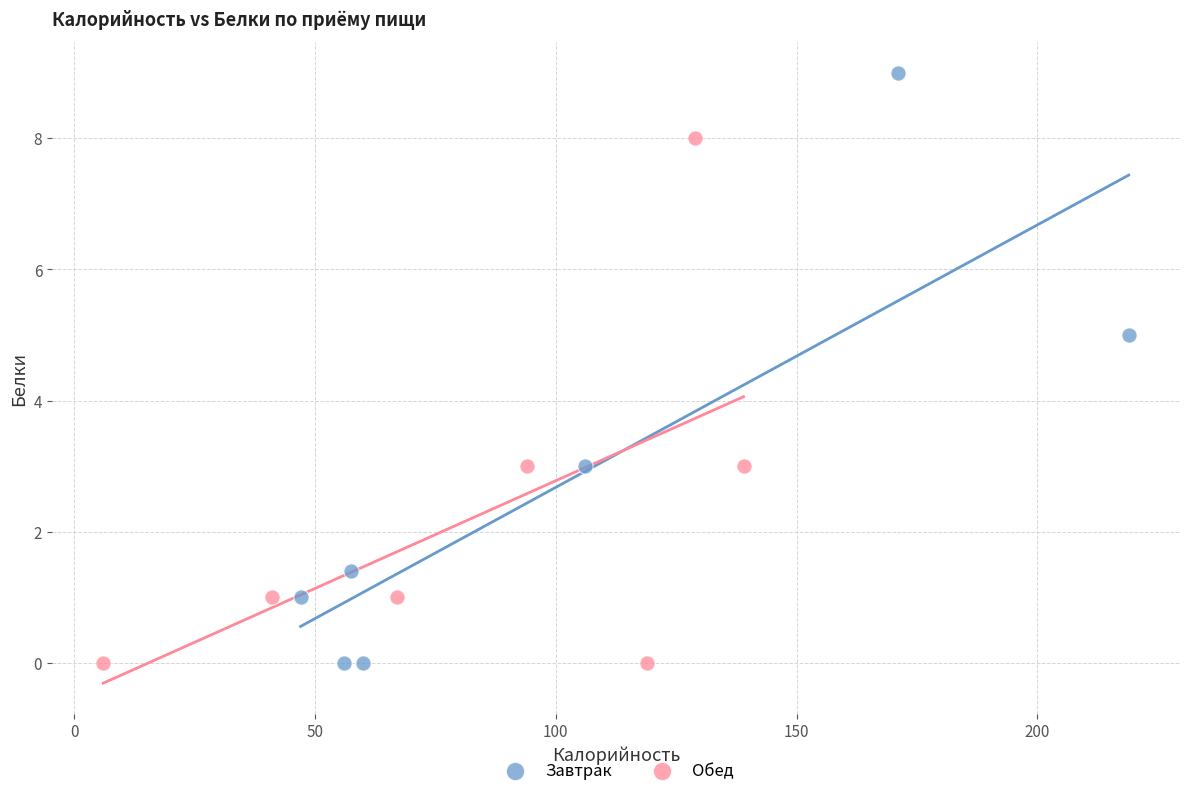

What are all the series names shown in the legend?

Завтрак, Обед